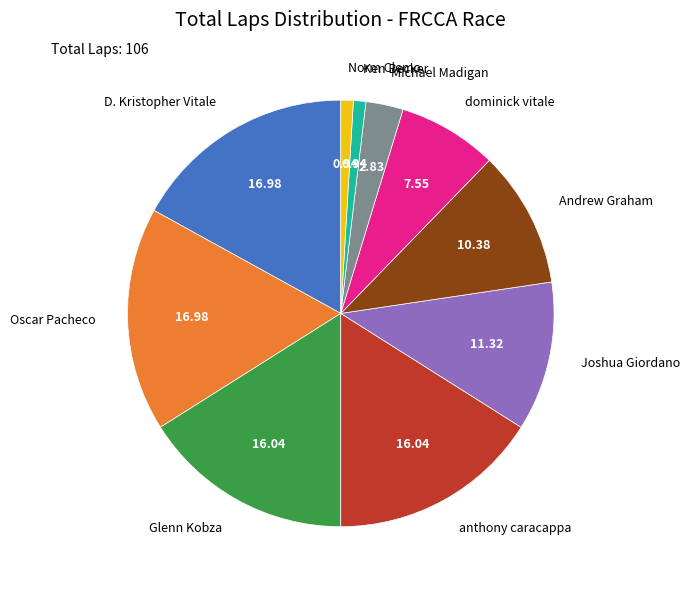

How many segments does this pie chart have?

10